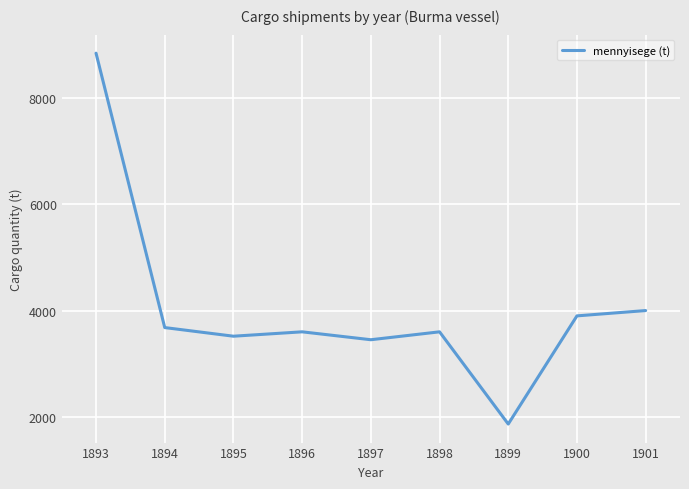

Is this an area chart (filled region under the line)?

No